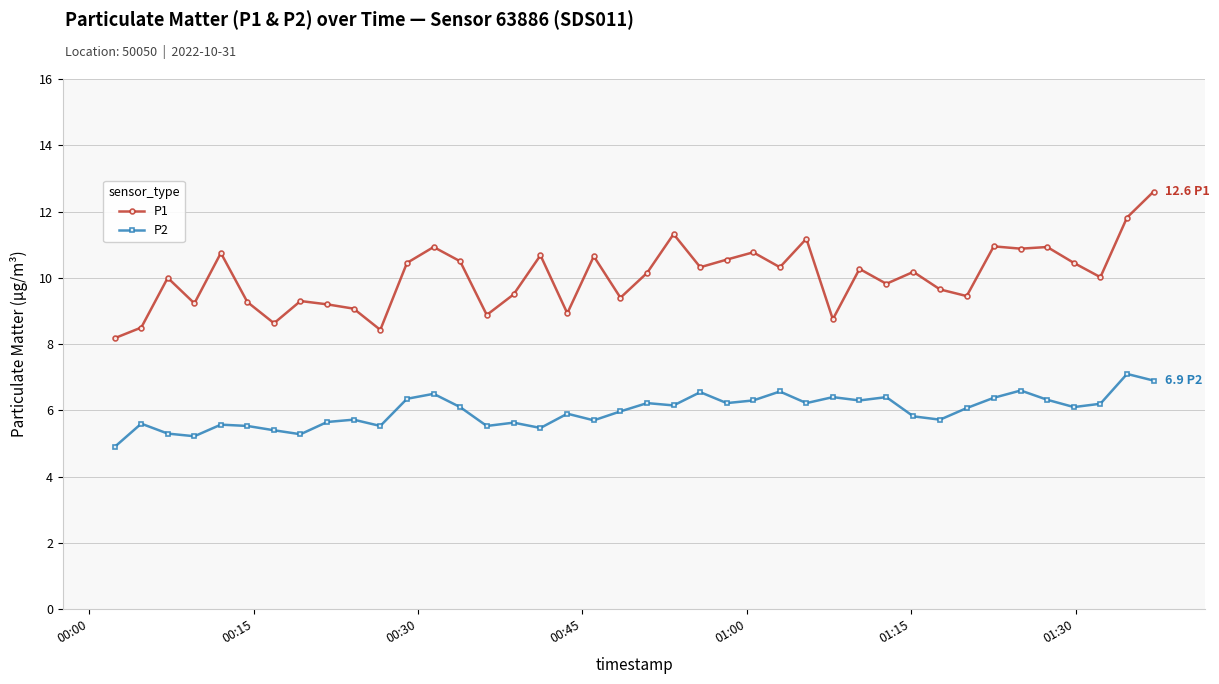

List the series in order of their overall mean, highest first.

P1, P2